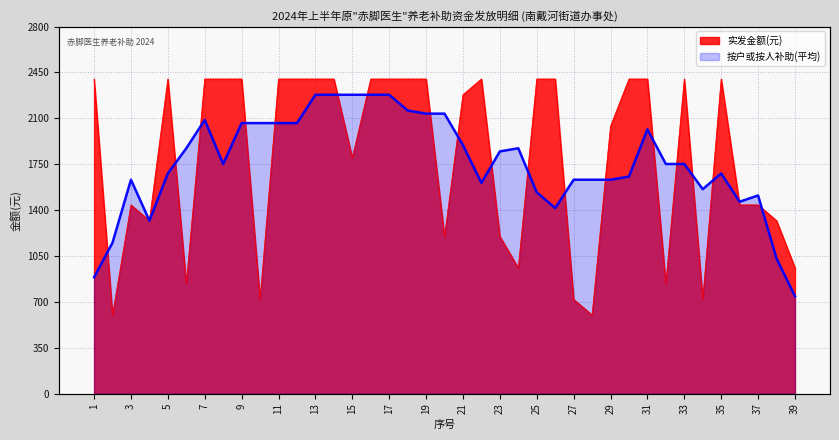

Where is the data nearest to the value 1500?

3